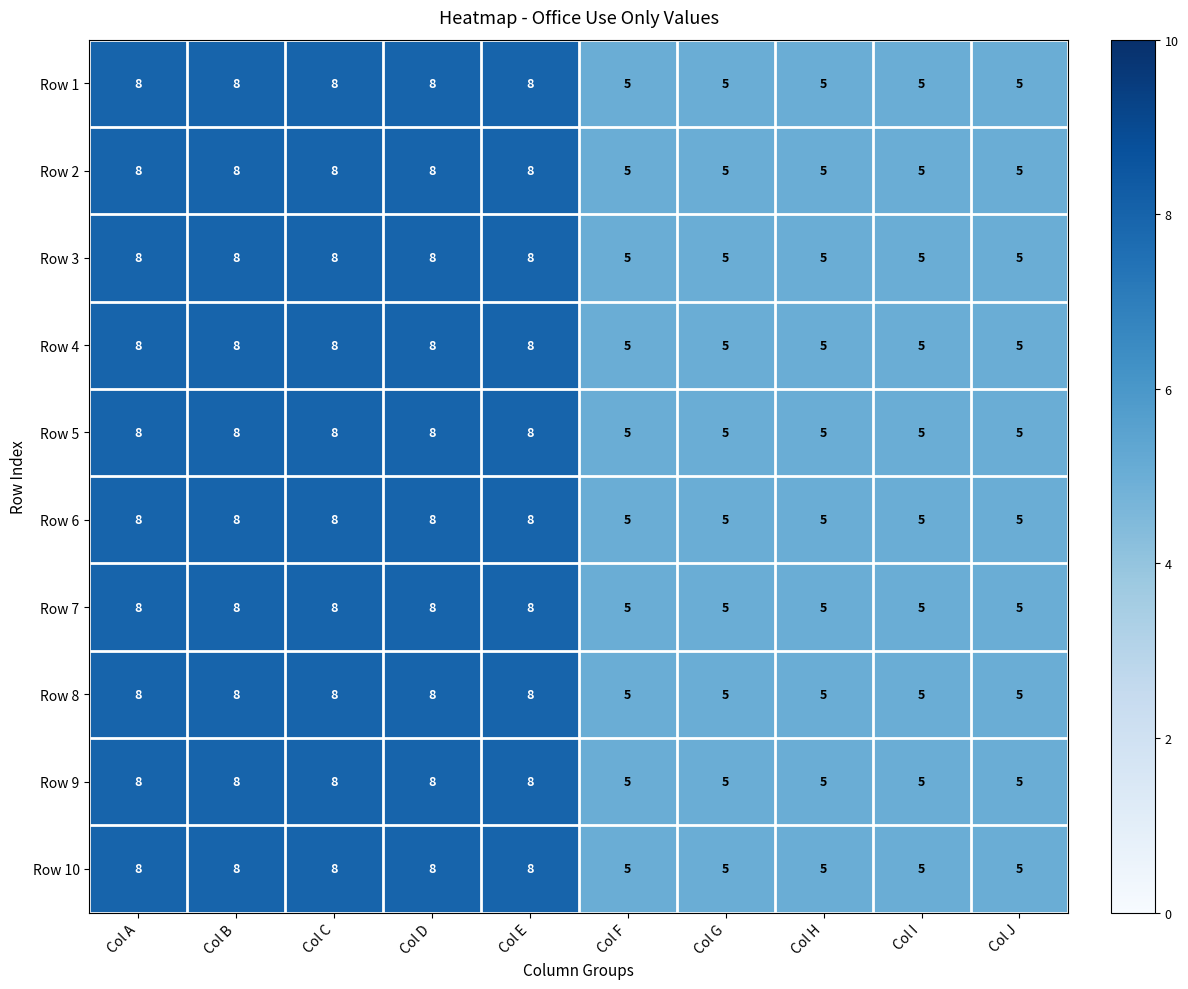

What is the total value across all series at Col A?

80